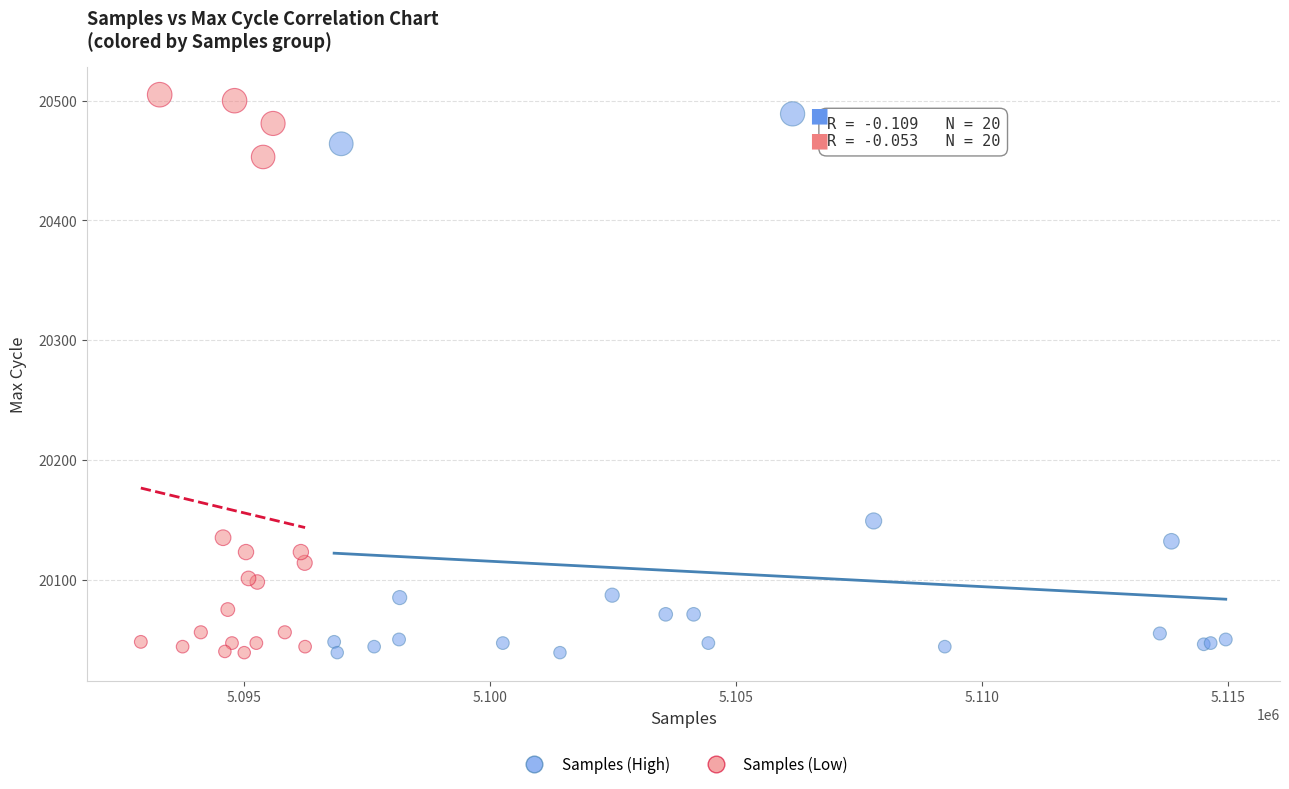

What are all the series names shown in the legend?

Samples (High), Samples (Low)